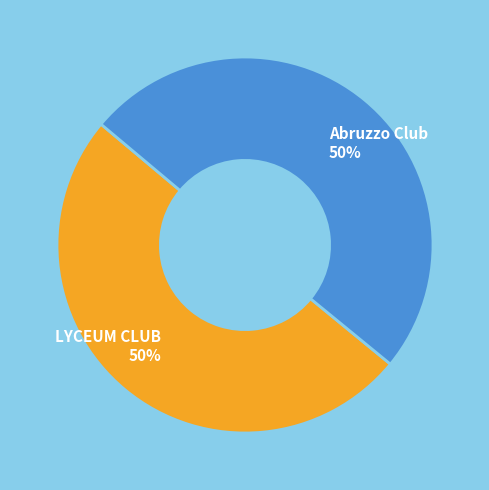

The LYCEUM CLUB slice represents 50% of the pie. True or false?

True